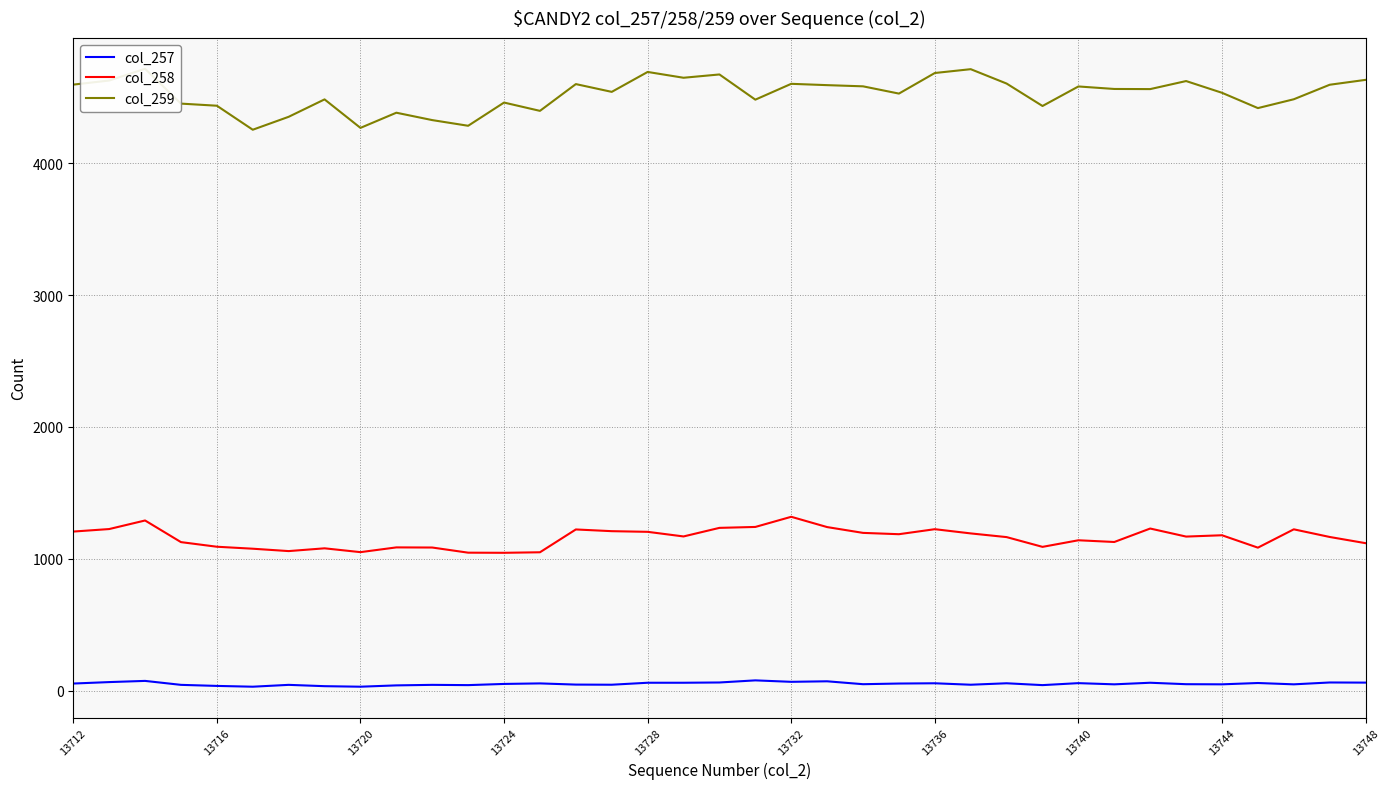

What is the sum of all col_257 values?

1962